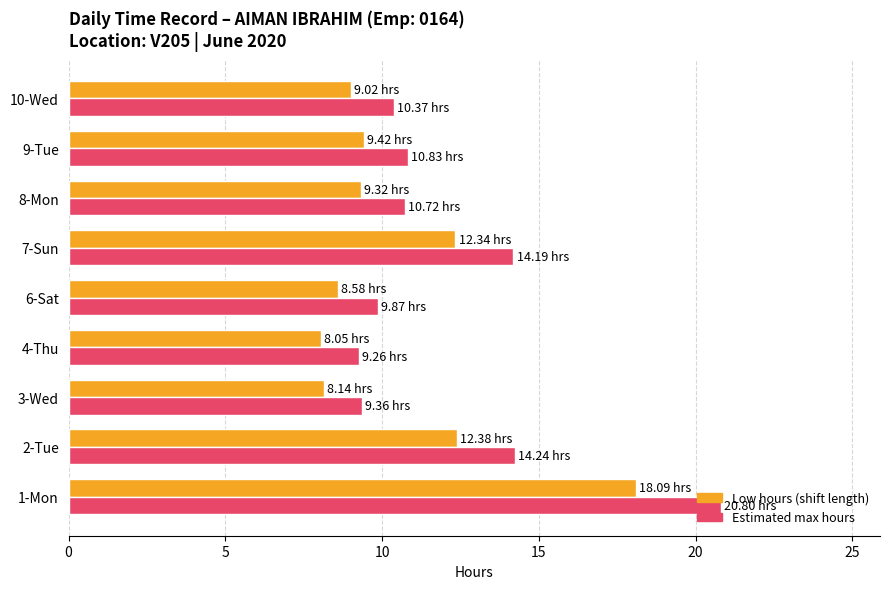

At which category is the sum across all series the highest?

1-Mon